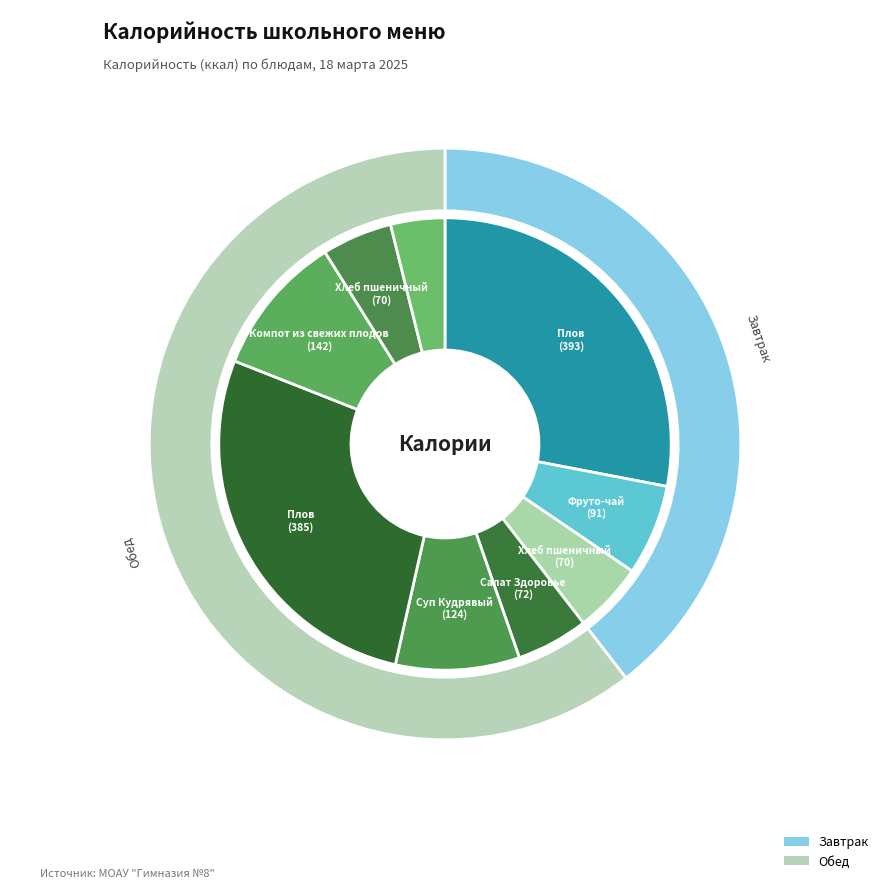

Do Хлеб столовый and Салат Здоровье together represent more than half of the pie?

No